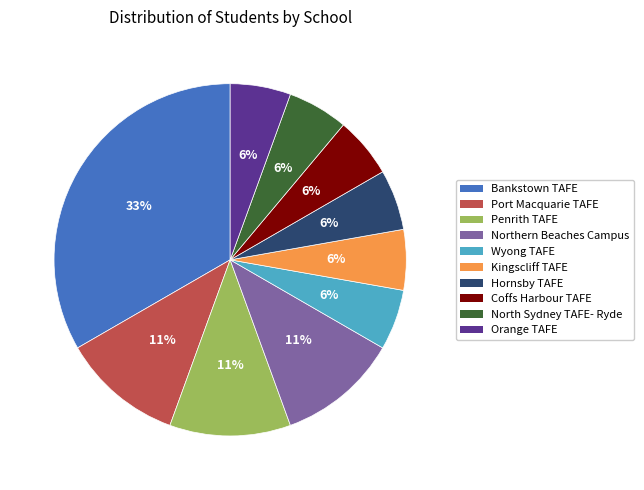

Is there a majority slice in this chart?

No